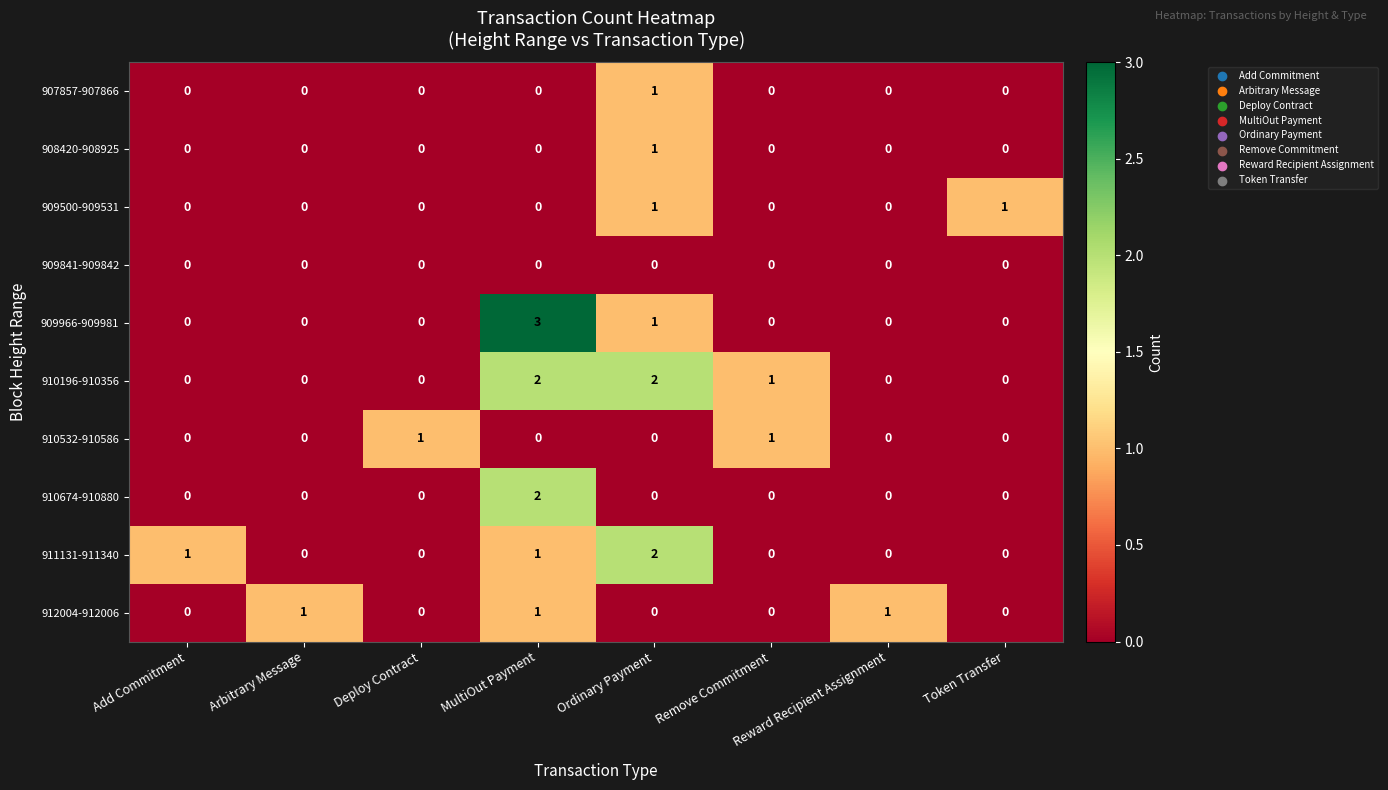

Which label corresponds to the largest value in the chart?

MultiOut Payment